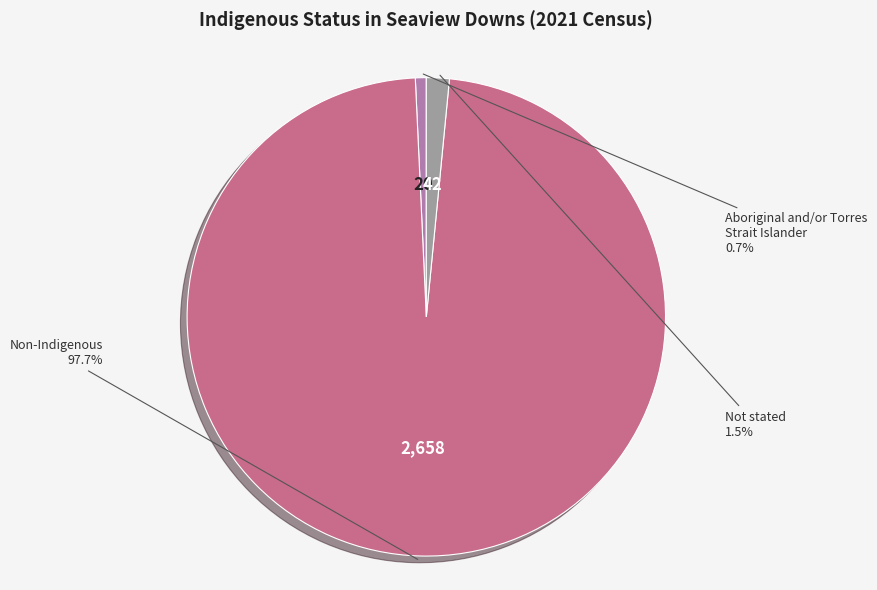

Does any single category account for the majority?

Yes